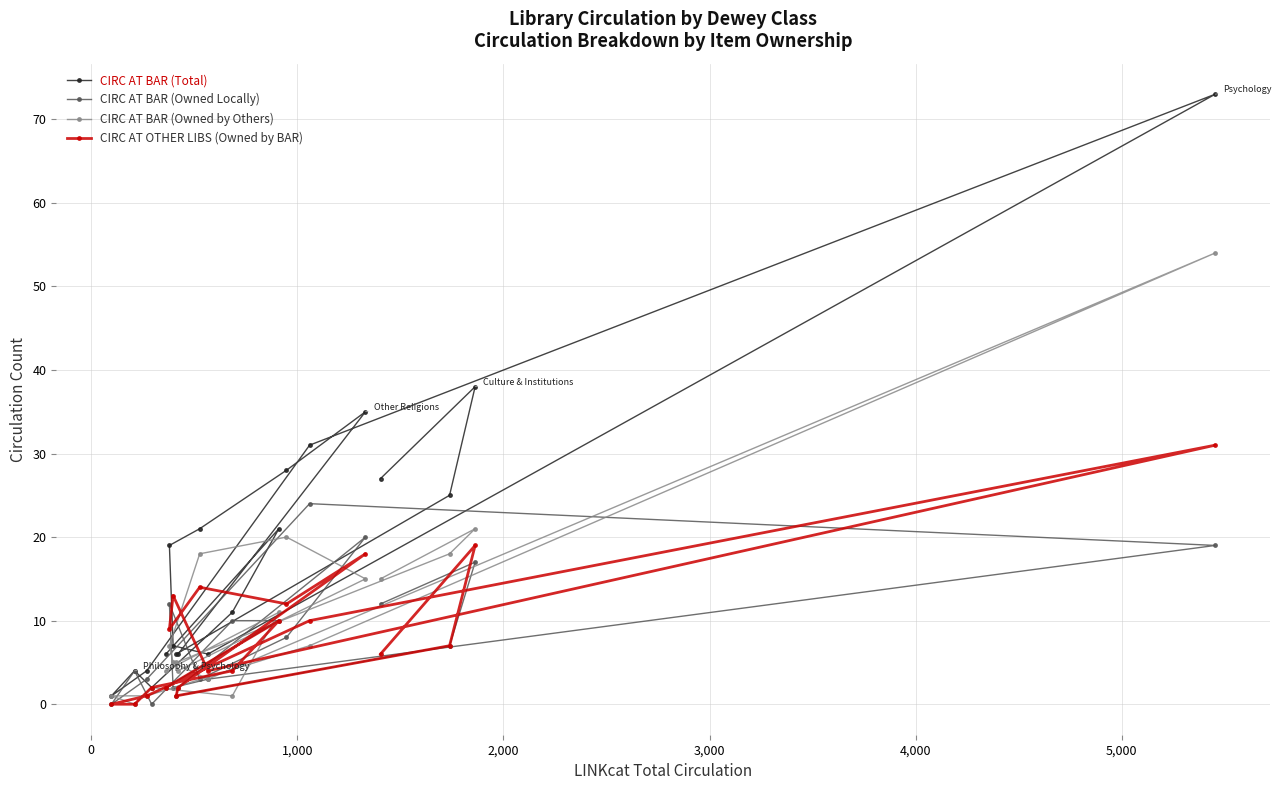

What is the highest value of the CIRC AT BAR (Total) series?

73